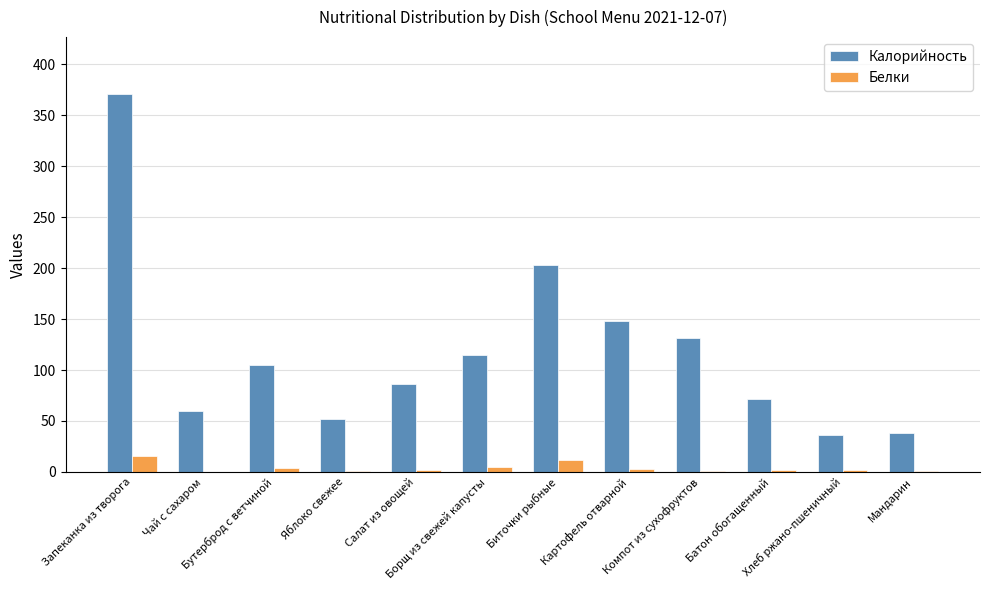

What is the sum of the Калорийность values at Картофель отварной and Биточки рыбные?

351.0